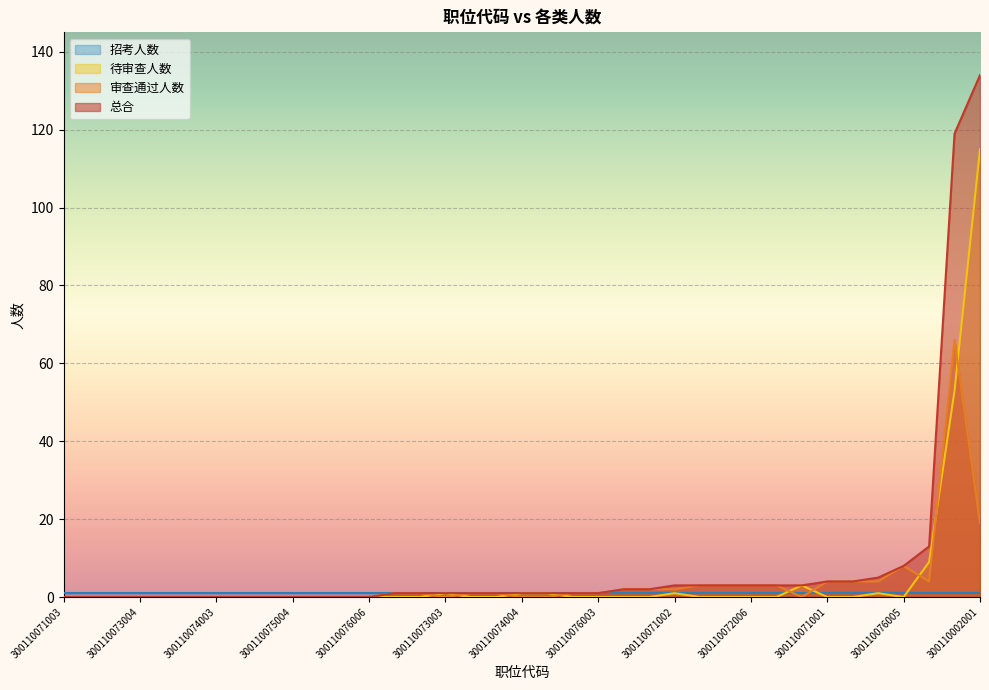

The 待审查人数 series shows 53 at 300110002002. True or false?

True